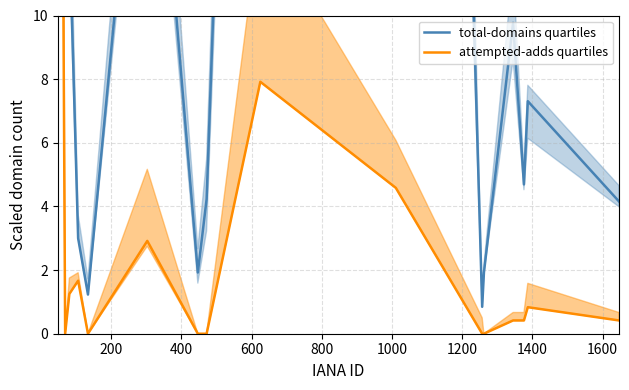

What are all the series names shown in the legend?

total-domains quartiles, attempted-adds quartiles